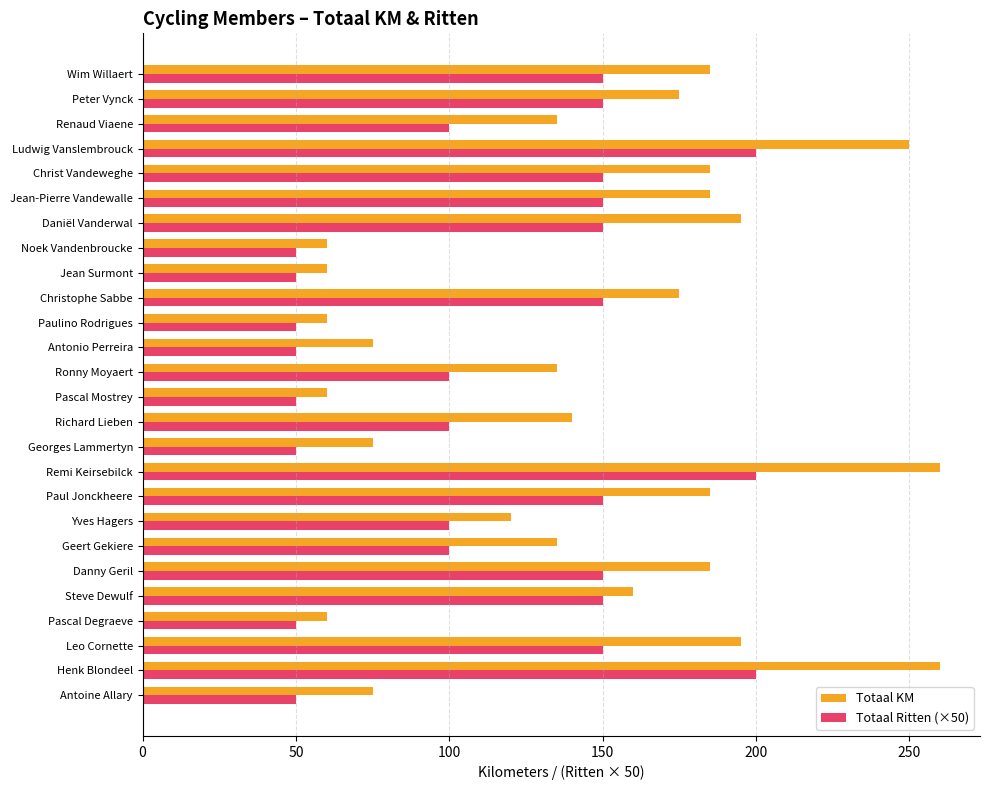

True or false: Totaal KM has a value of 73 at Ronny Moyaert.

False